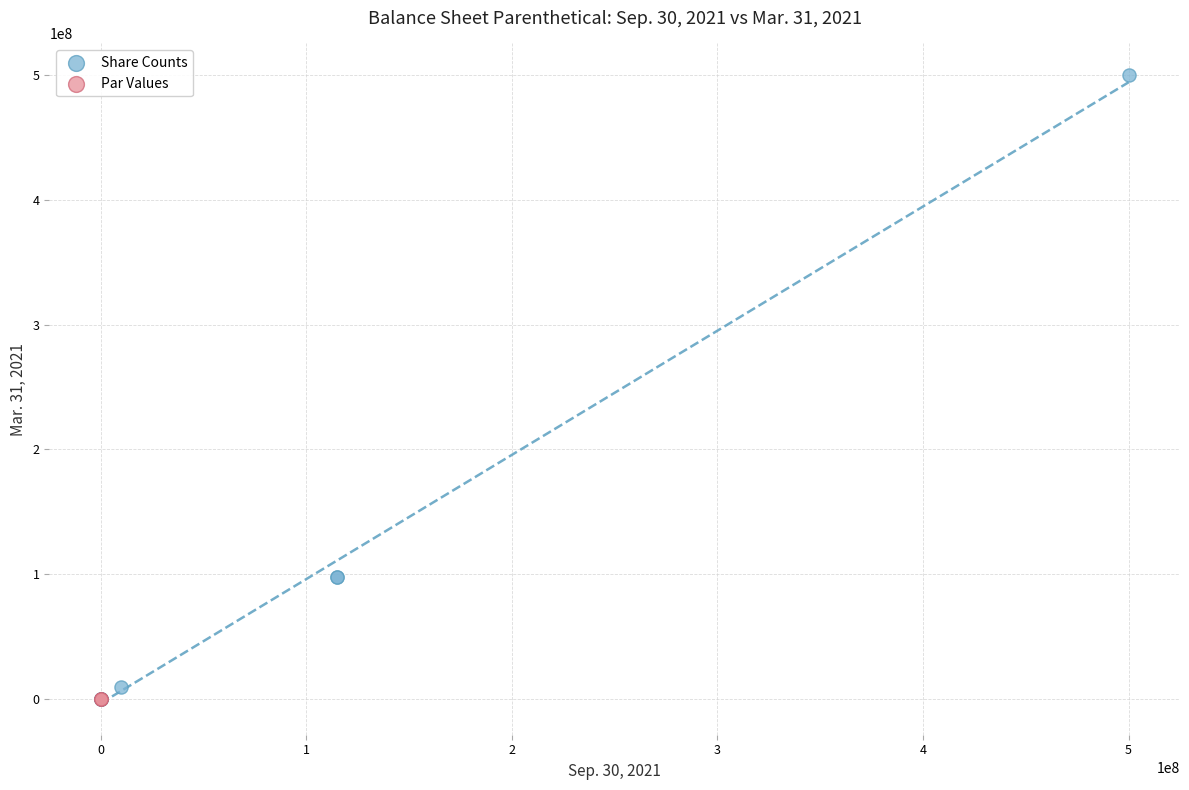

Which series contains the highest Y value?

Share Counts